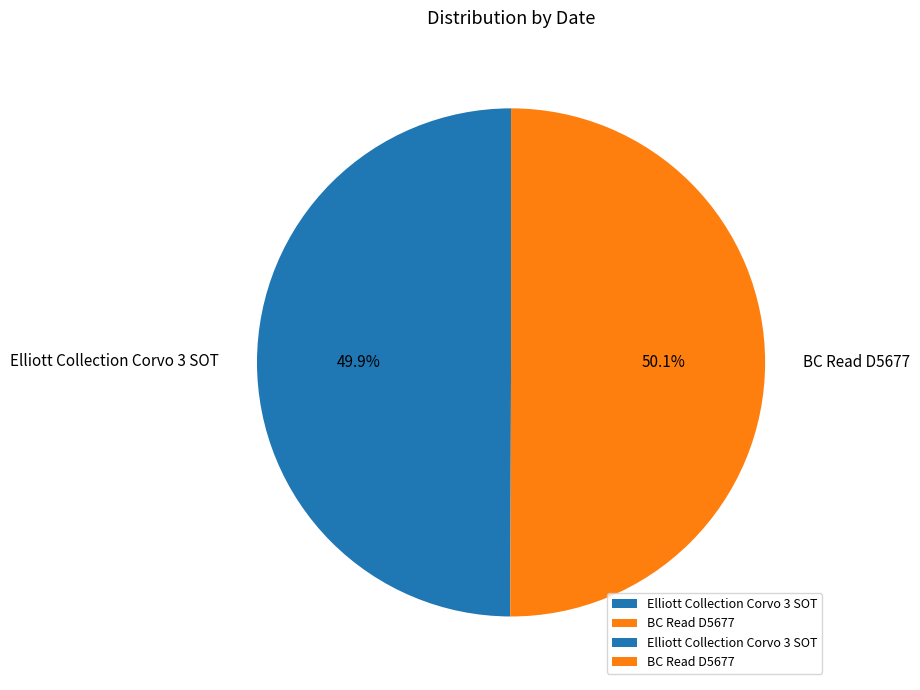

Is the sum of Elliott Collection Corvo 3 SOT and BC Read D5677 greater than half?

Yes